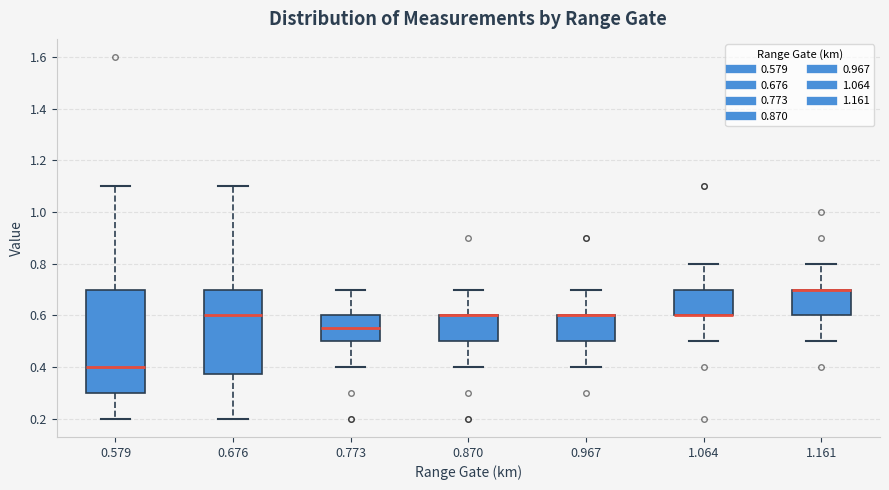

Reading left to right, read every box against the y-axis: the position of its median line, the range the box covers, and the ends of its whiskers. The values are not printed on the chart, so give them approximately, as read against the axis.

0.579: median 0.40, box 0.30 to 0.70, whiskers 0.20 to 1.10
0.676: median 0.60, box 0.38 to 0.70, whiskers 0.20 to 1.10
0.773: median 0.56, box 0.50 to 0.60, whiskers 0.40 to 0.70
0.870: median 0.60 (drawn on the box's upper edge), box 0.50 to 0.60, whiskers 0.40 to 0.70
0.967: median 0.60 (drawn on the box's upper edge), box 0.50 to 0.60, whiskers 0.40 to 0.70
1.064: median 0.60 (drawn on the box's lower edge), box 0.60 to 0.70, whiskers 0.50 to 0.80
1.161: median 0.70 (drawn on the box's upper edge), box 0.60 to 0.70, whiskers 0.50 to 0.80